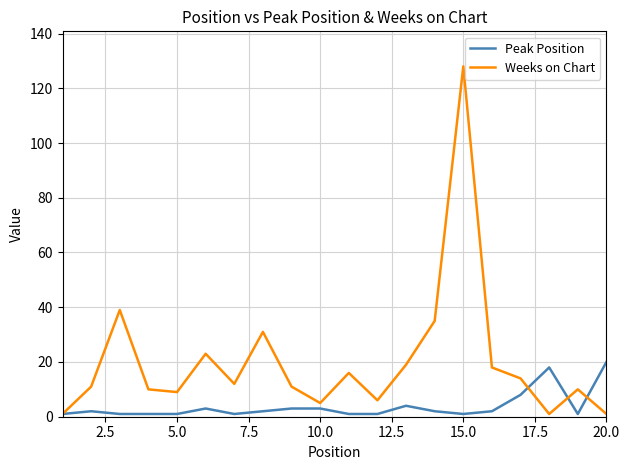

List the series in order of their peak value, highest first.

Weeks on Chart, Peak Position